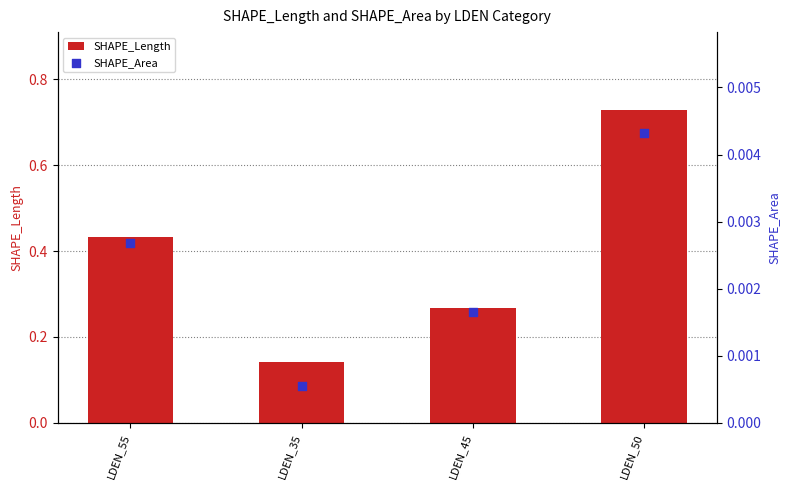

Which series contains the lowest Y value?

SHAPE_Area